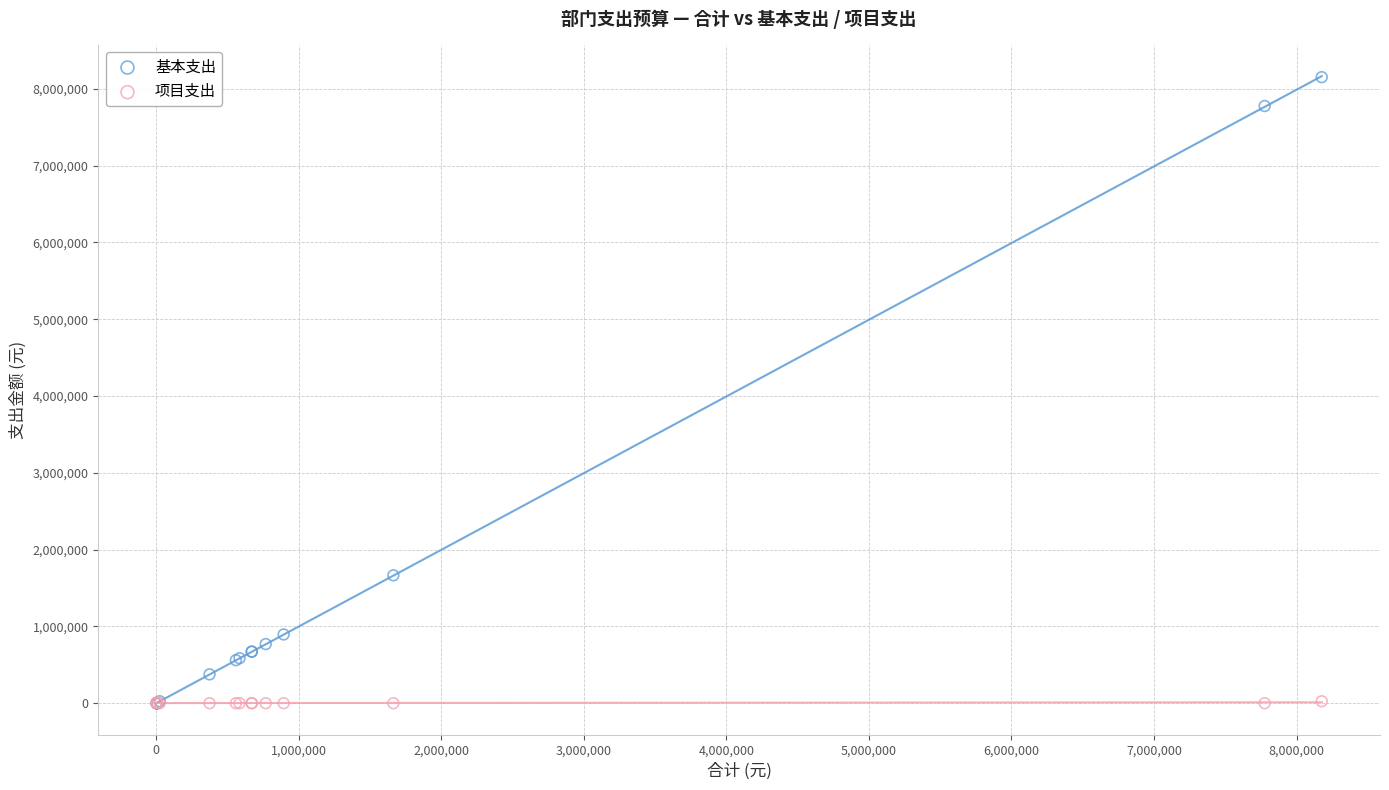

Across all series, what Y value is closest to 4075846?

1665033.6